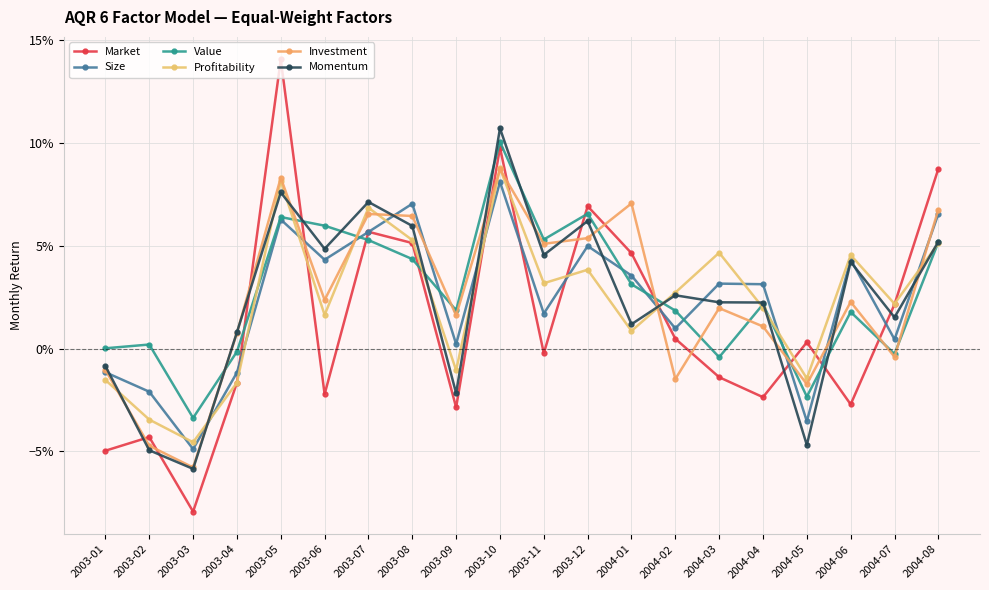

How many interior local peaks does the Investment series have?

6